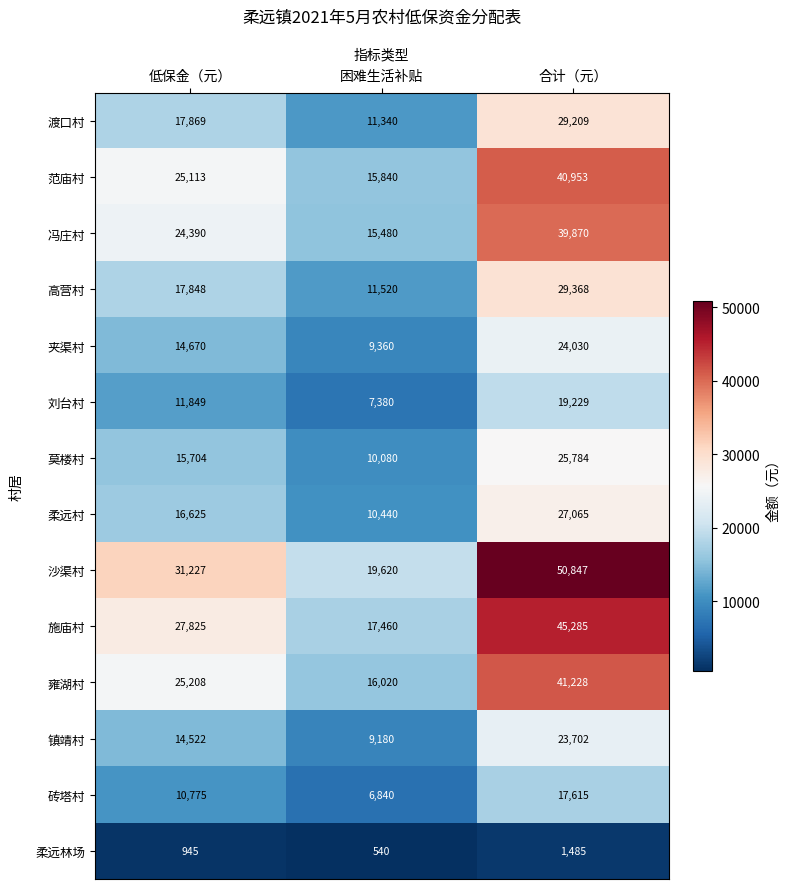

What is the sum of all 冯庄村 values?

79740